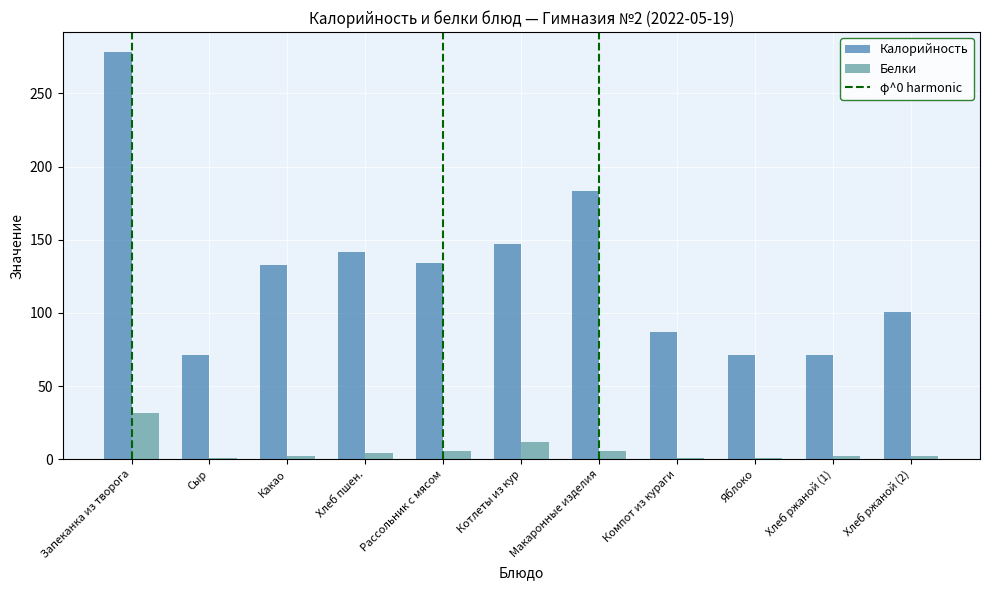

Is the value of Калорийность at Яблоко greater than the value of Белки at Хлеб пшен.?

Yes